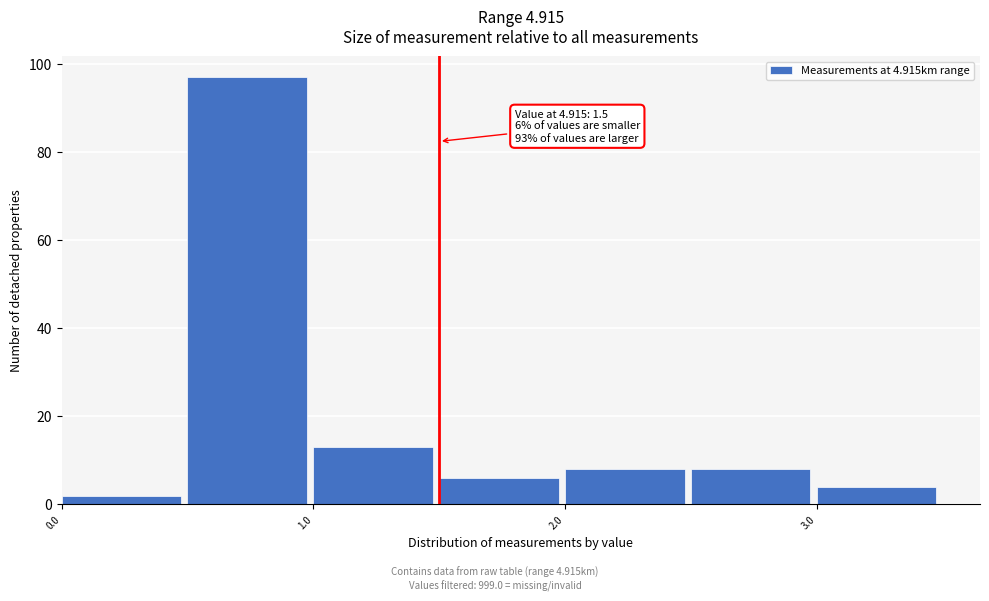

Which range on the x-axis has the tallest bar?

0.5 to 1.0